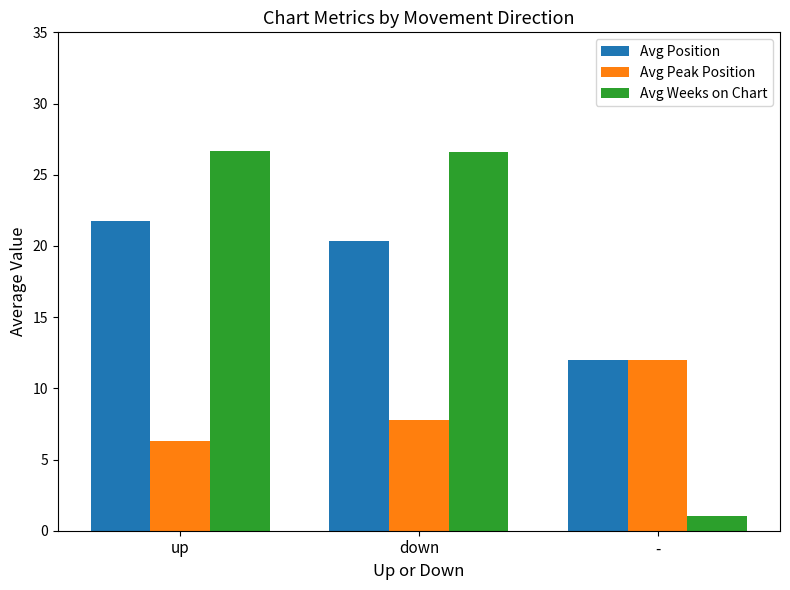

At how many categories does at least one series exceed 25?

2